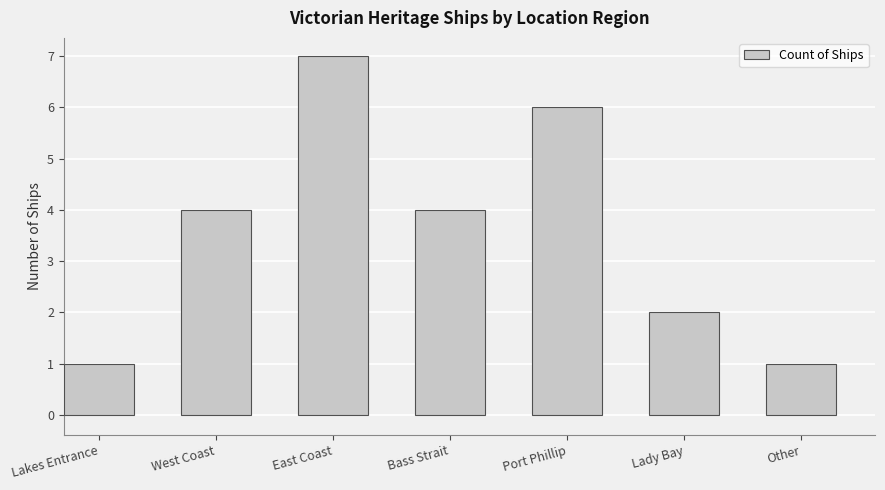

Is it true that the value at Lakes Entrance is 1?

True